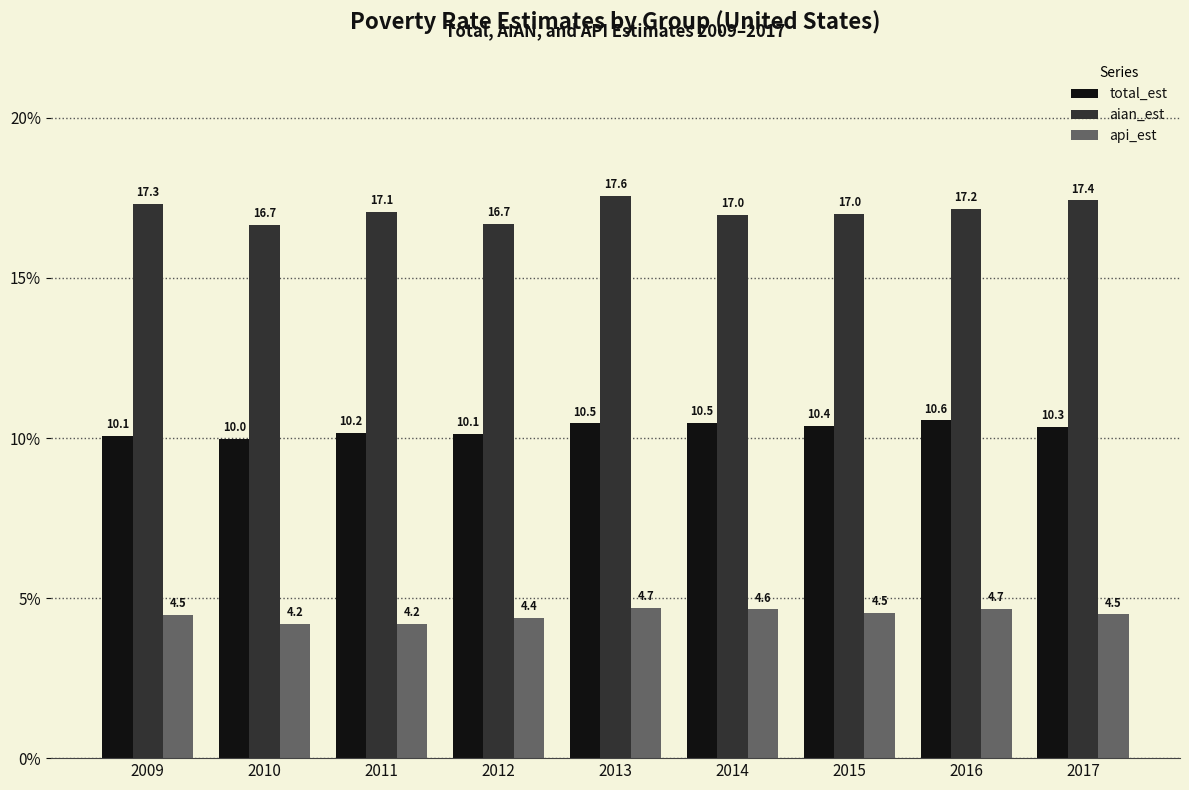

Are the bars horizontal?

No